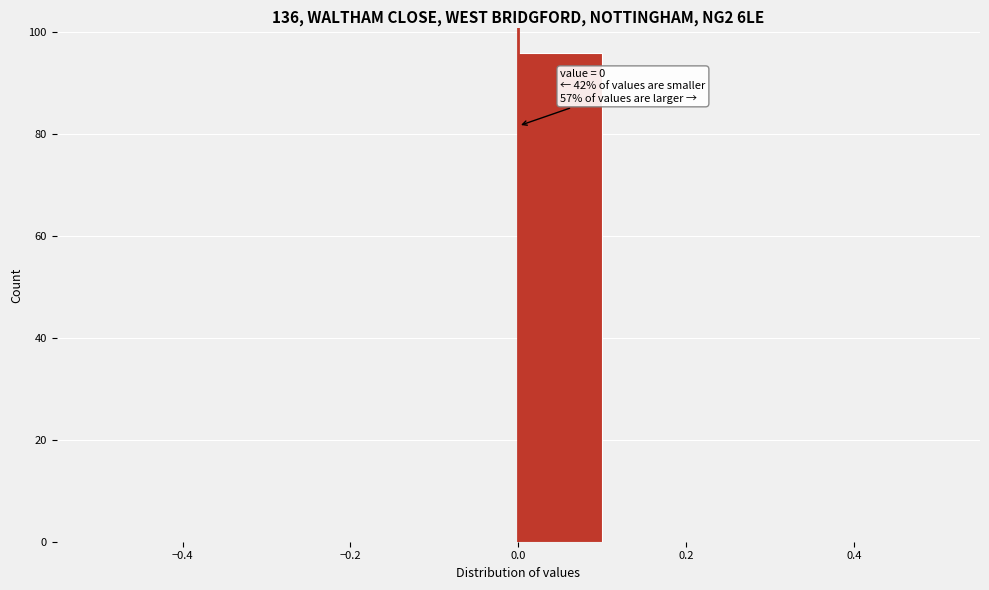

Which range on the x-axis has the tallest bar?

0.0 to 0.1